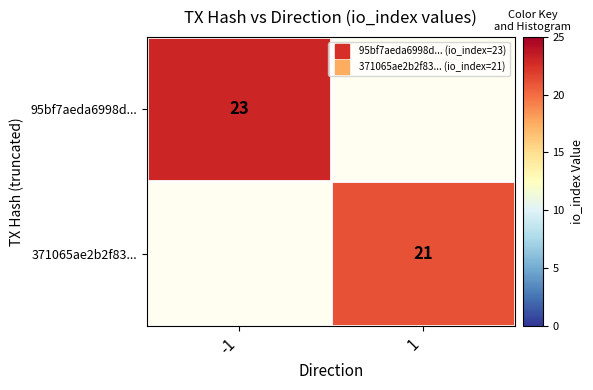

What is the greatest value displayed?

23.0